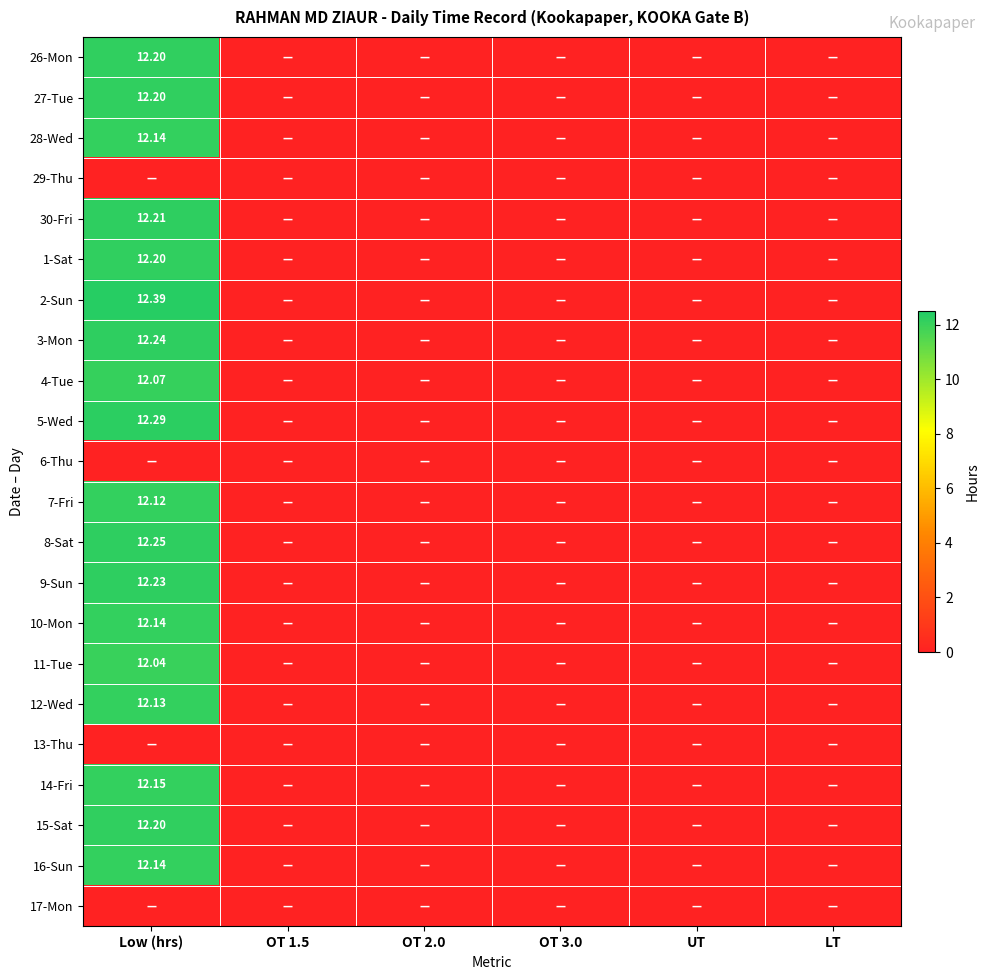

What is the highest value of the 12-Wed series?

12.1